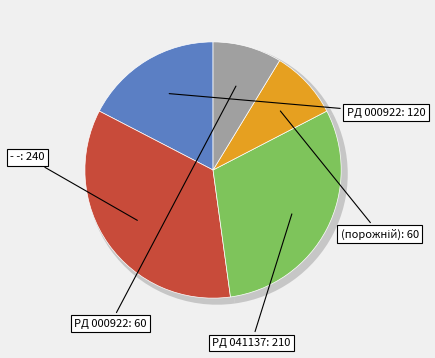

Which category has the biggest portion of the pie?

- -